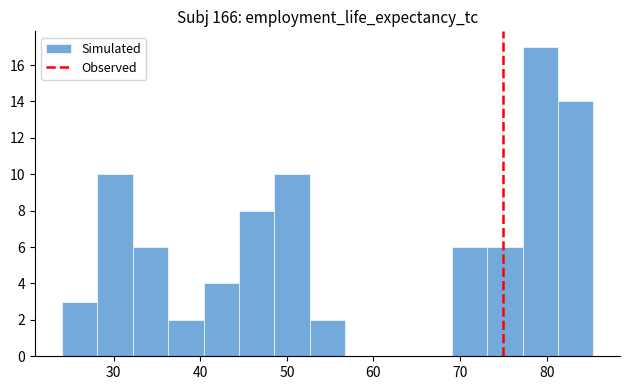

Reading left to right, transcribe this chart: for each bar, give the range it covers on the x-axis and its height. Neither the bar edges nor the heights are printed on the chart, so give them approximately, as read against the axes.

24 to 28: 3
28 to 32: 10
32 to 36: 6
36 to 40: 2
40 to 44: 4
44 to 49: 8
49 to 53: 10
53 to 57: 2
57 to 61: 0
61 to 65: 0
65 to 69: 0
69 to 73: 6
73 to 77: 6
77 to 81: 17
81 to 85: 14